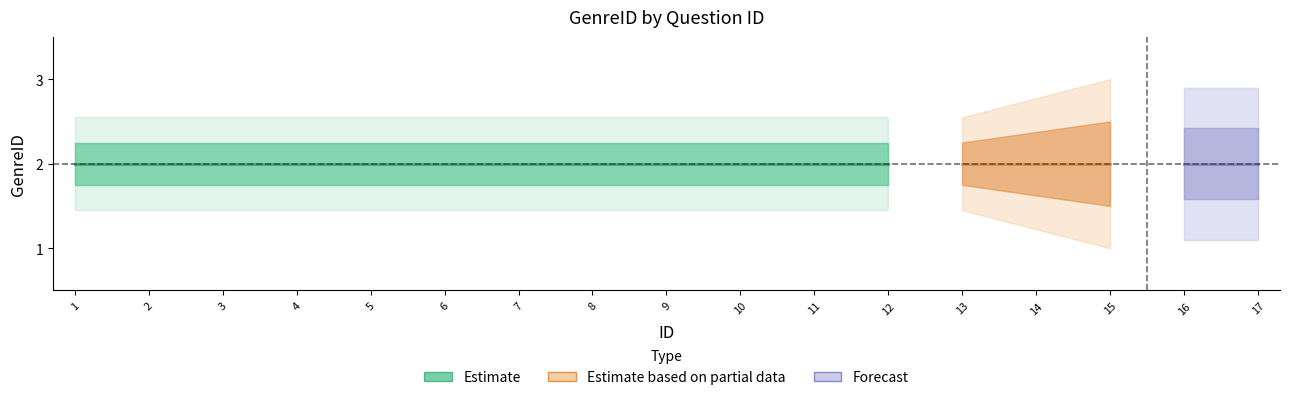

True or false: Estimate_upper and Estimate_outer_lower cross at least once.

False